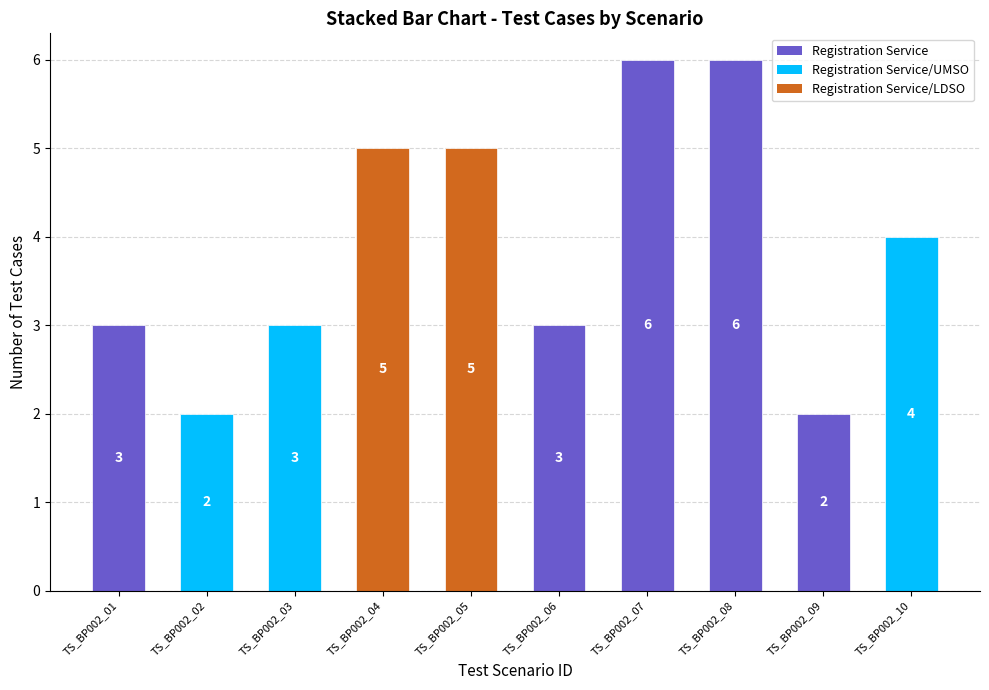

What is the value of the 5th bar from the left?

5